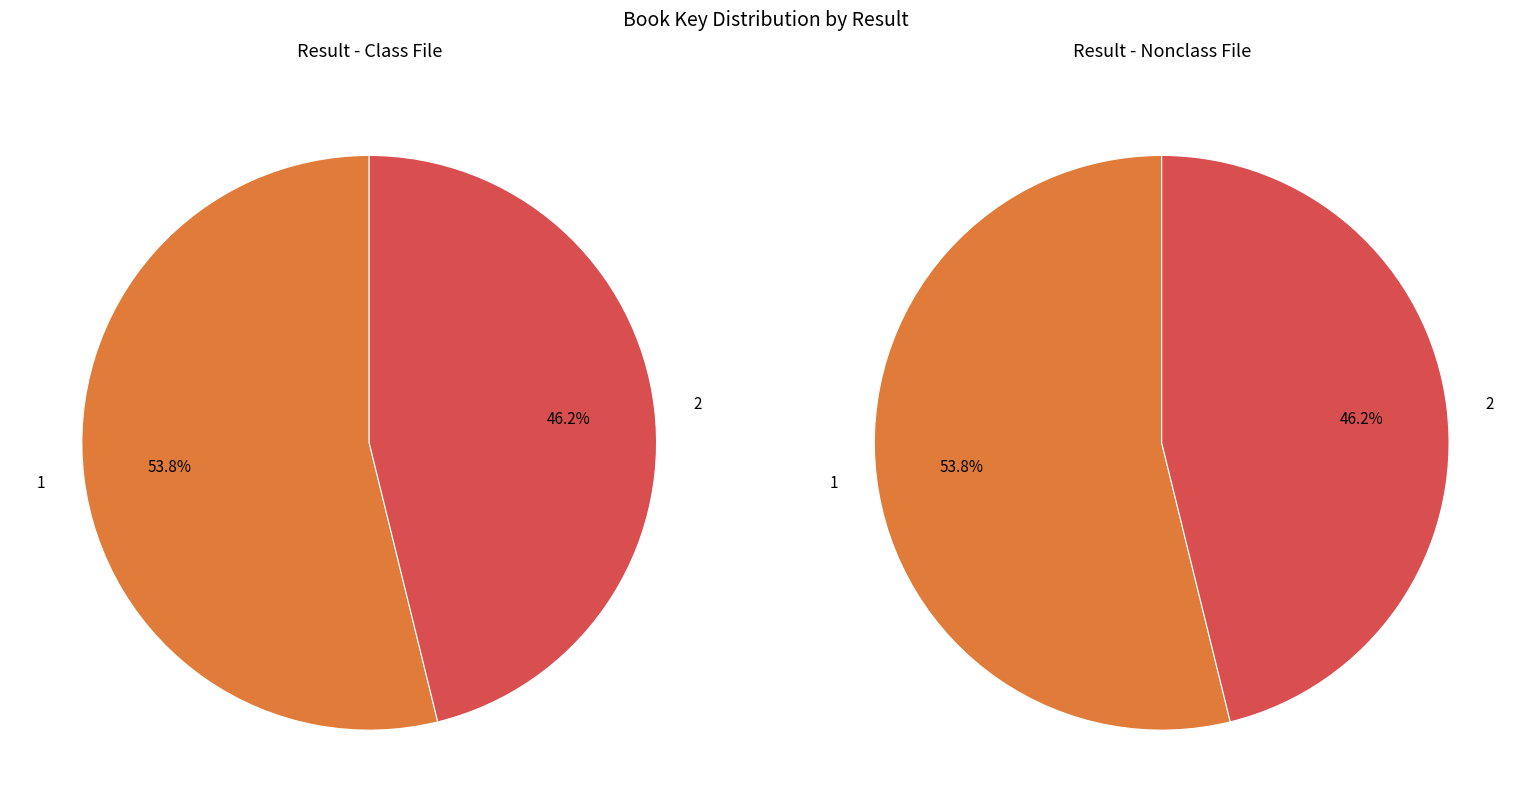

Combined, do 1 and 2 account for over 50%?

Yes